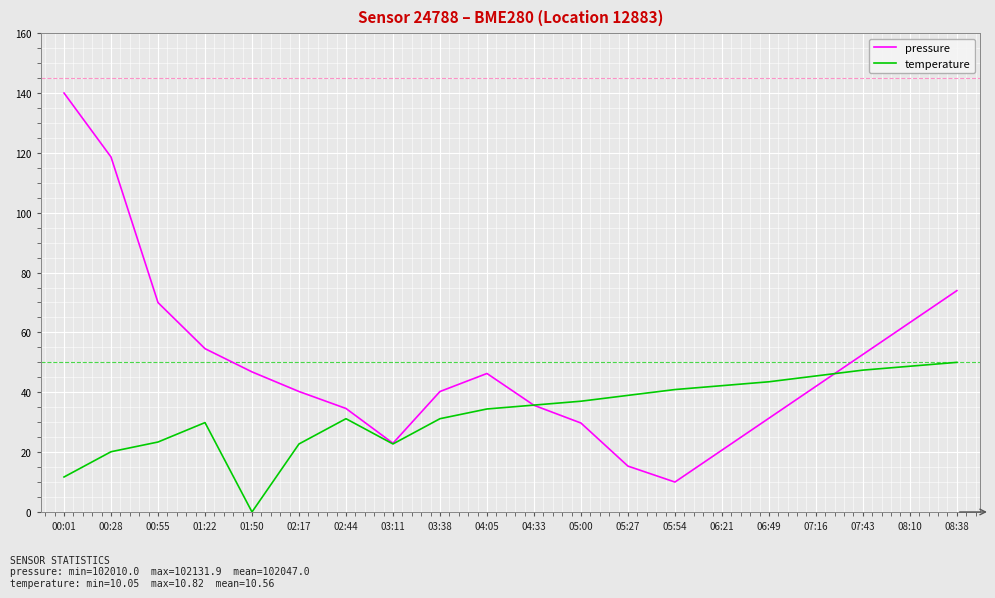

What position from the left is 04:05?

10